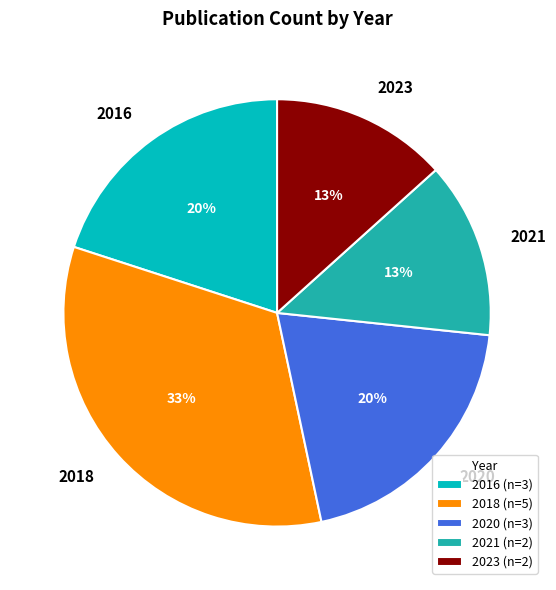

Count the number of slices in the pie.

5